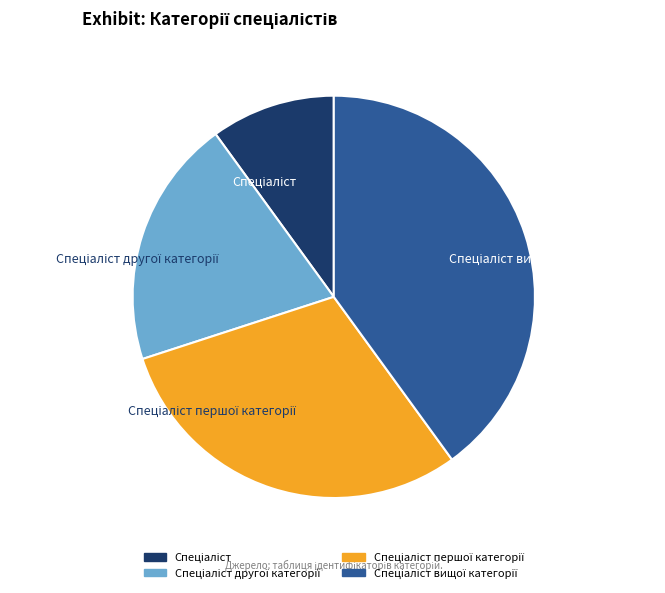

Does any single category account for the majority?

No